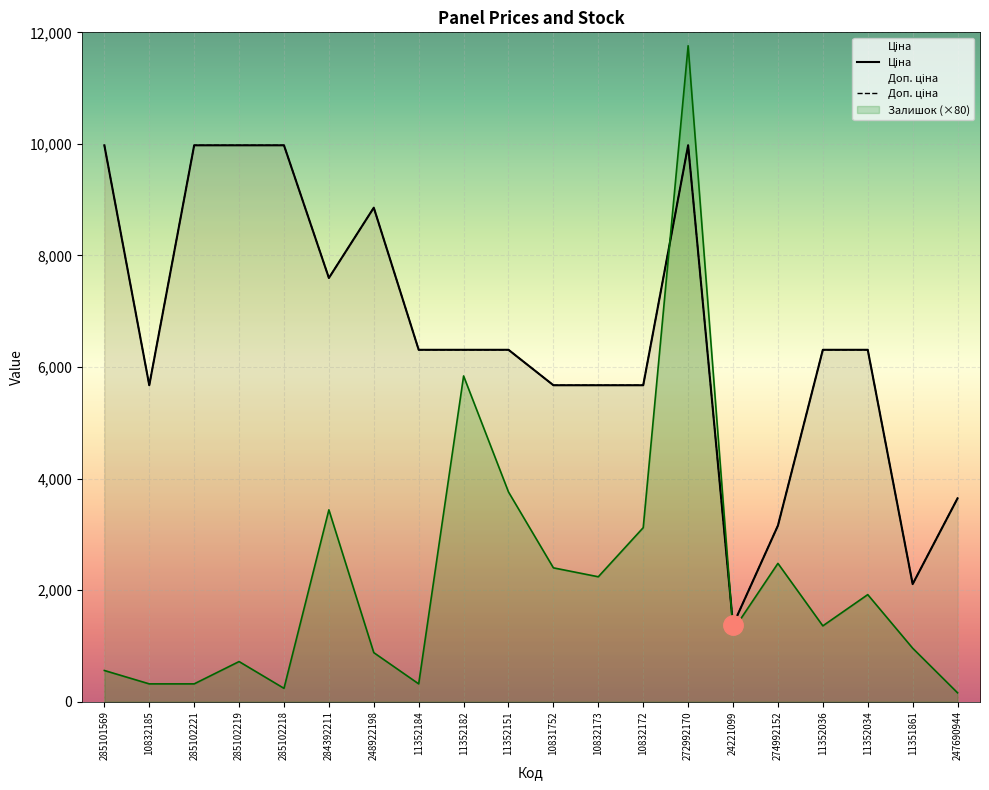

How many data points does each series have?

20